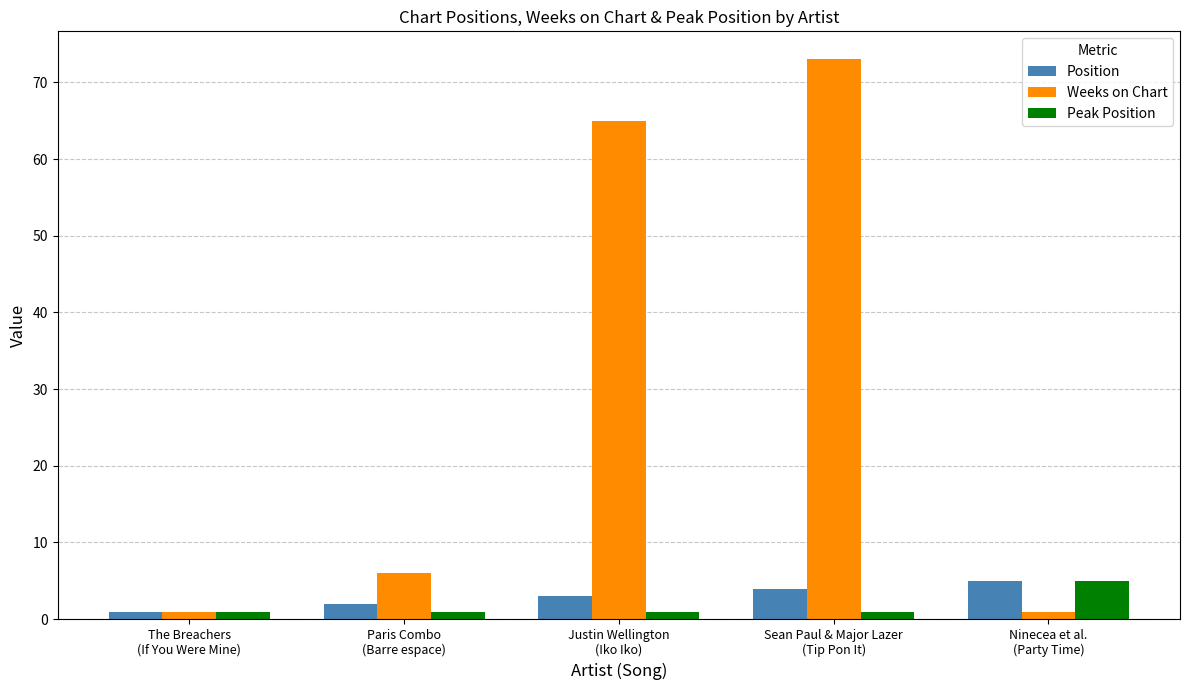

Does the chart contain stacked bars?

No